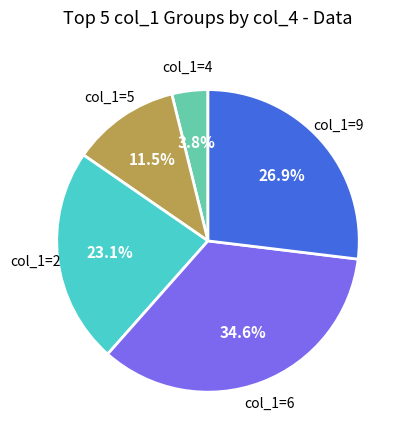

What is the largest slice in the pie chart?

col_1=6